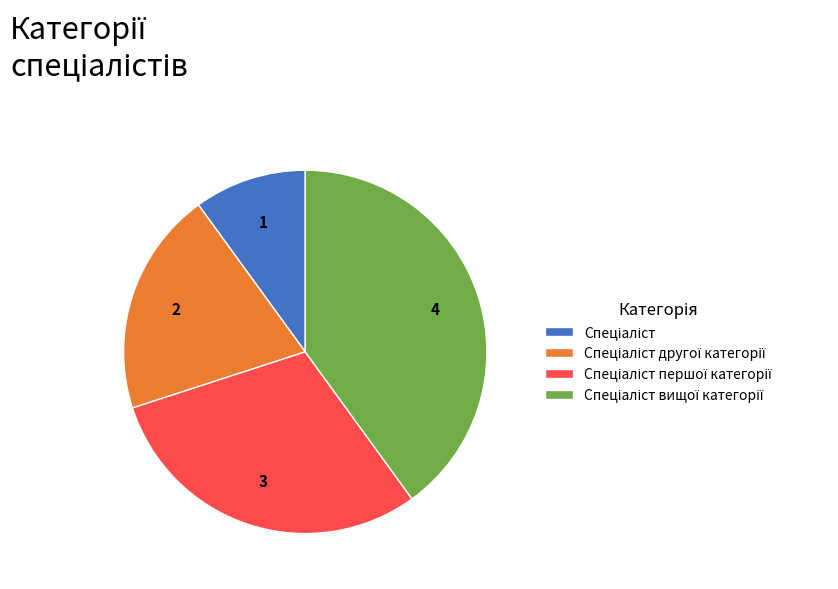

Is there a majority slice in this chart?

No